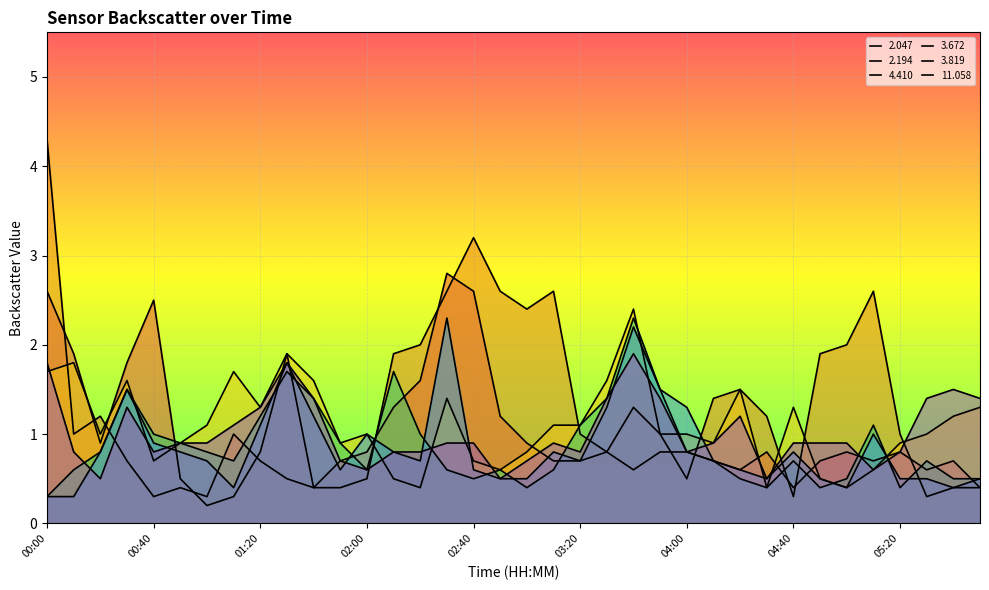

True or false: 4.410 and 3.819 cross at least once.

True